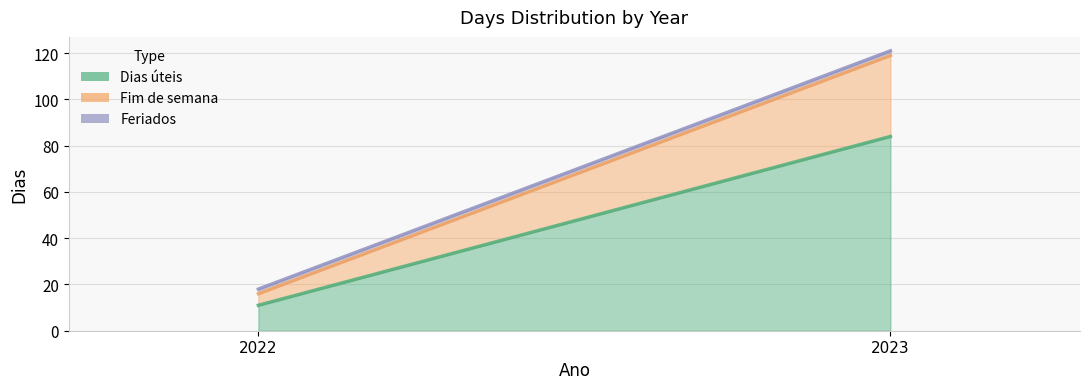

At which label is Feriados closest to 2?

2022